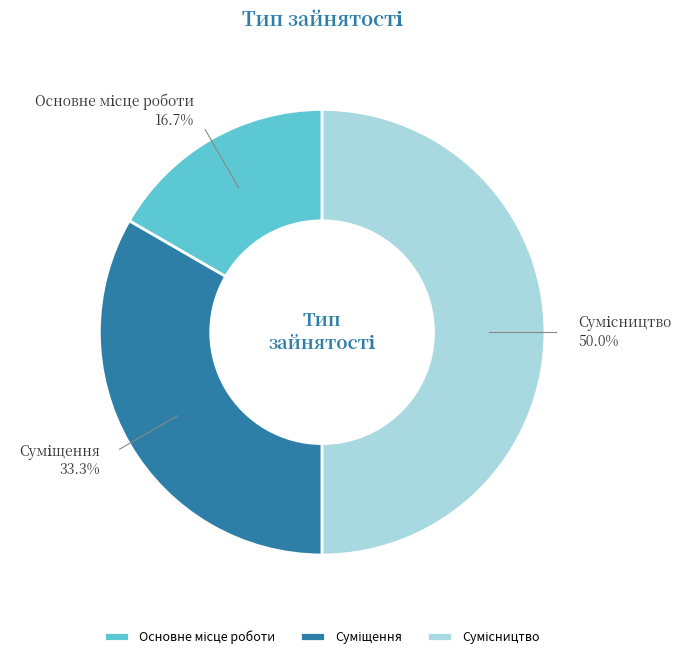

Does any single category account for the majority?

No